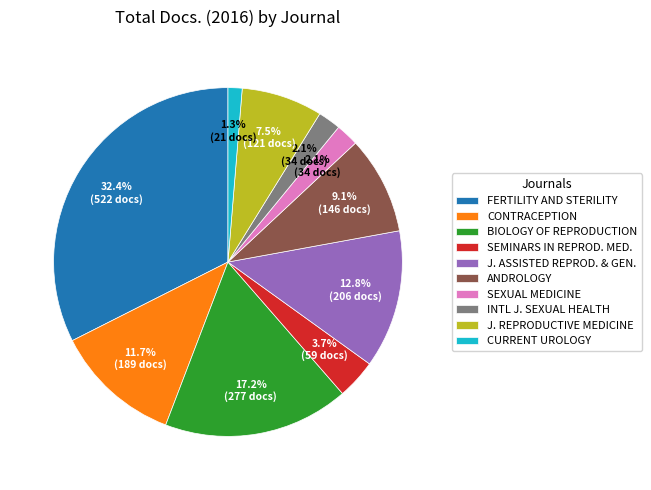

Is BIOLOGY OF REPRODUCTION the majority of the pie?

No